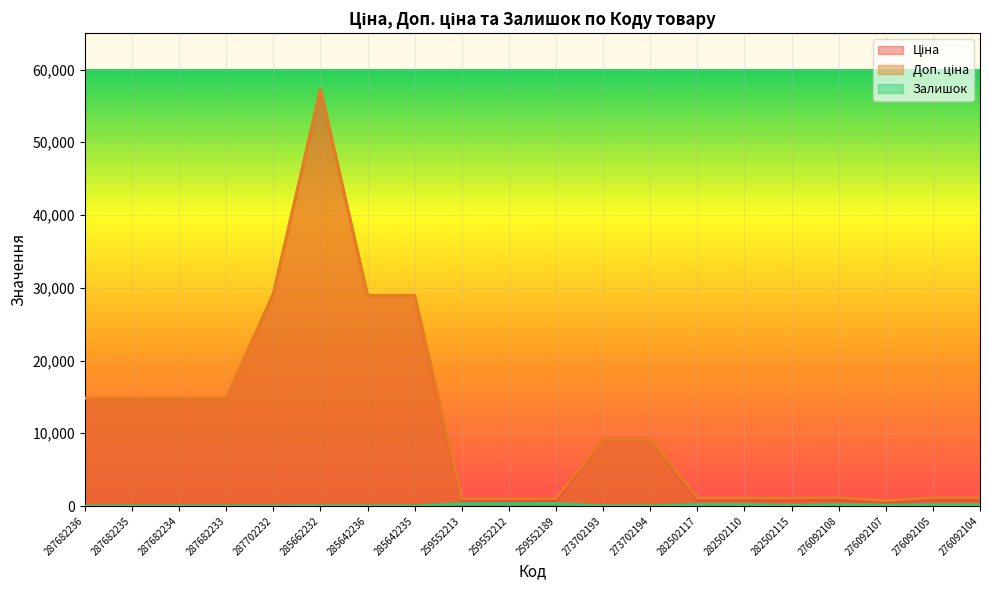

What are all the series names shown in the legend?

Ціна, Доп. ціна, Залишок